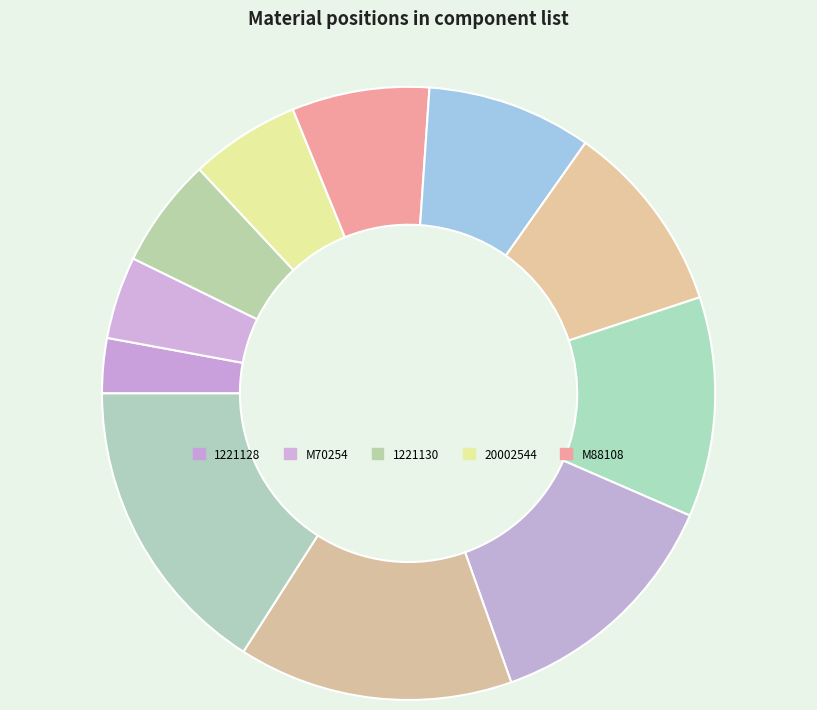

To the nearest percent, what percentage of the pie is 20002544?

6%